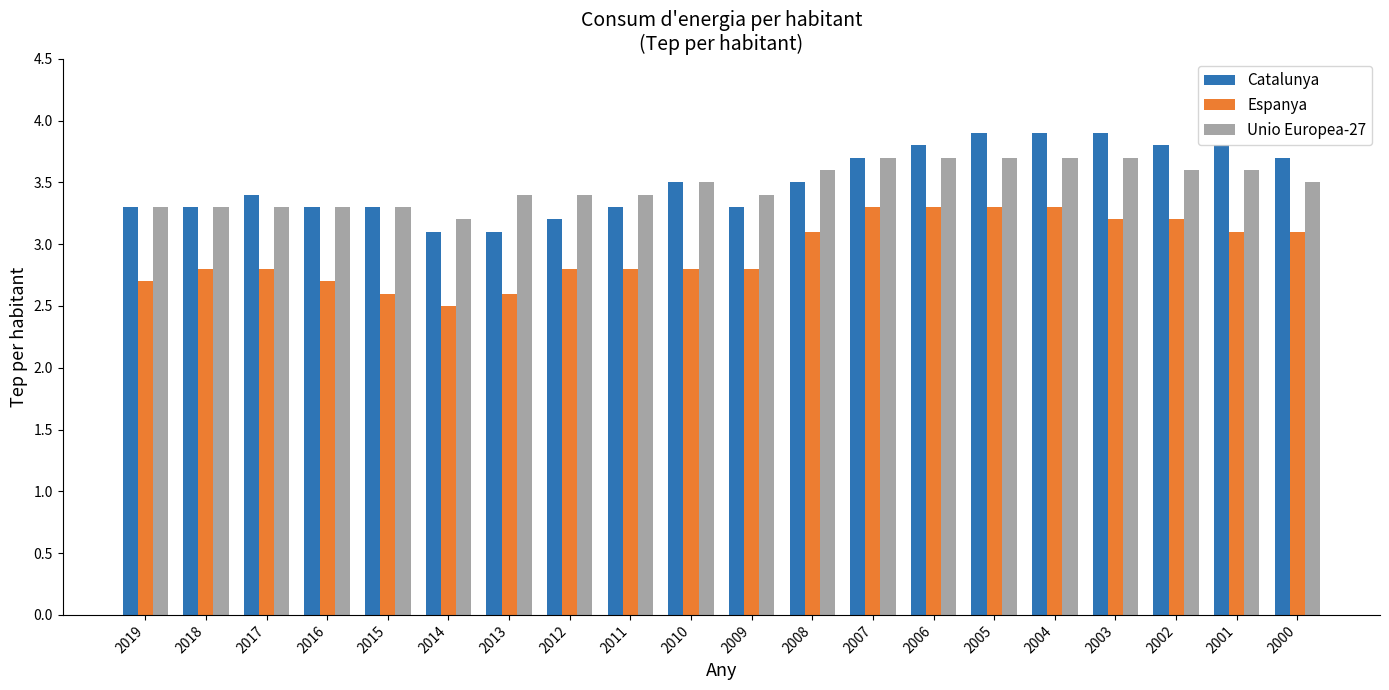

Count the number of data series in this chart.

3